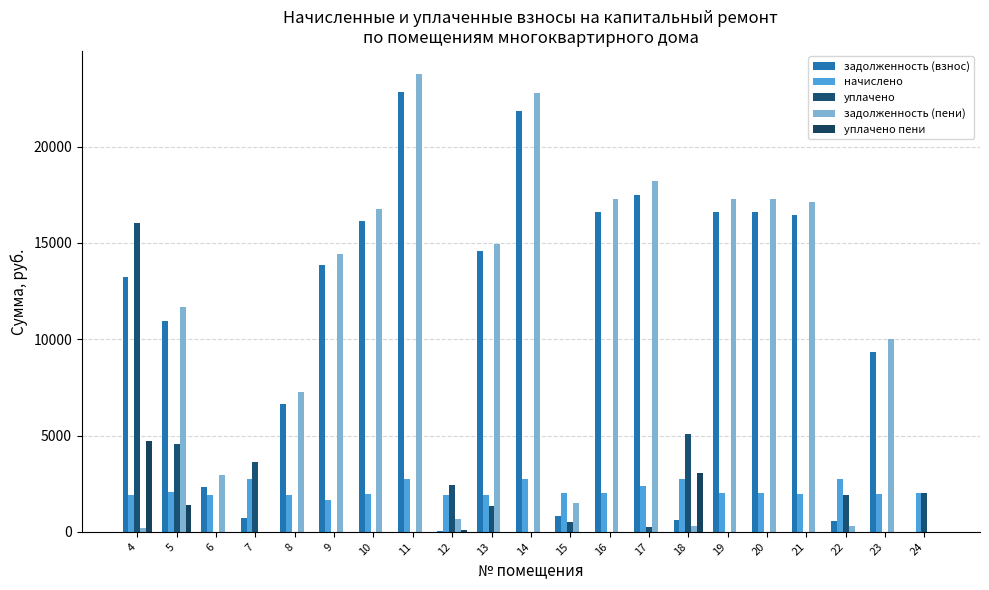

What is the difference between the maximum and minimum values in the задолженность (взнос) series?

22860.5